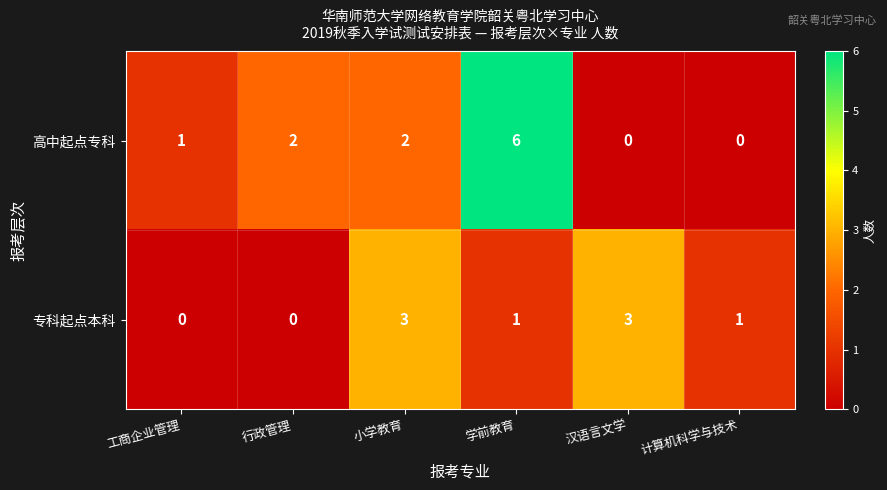

Rank the series at 工商企业管理 from lowest to highest value.

专科起点本科, 高中起点专科